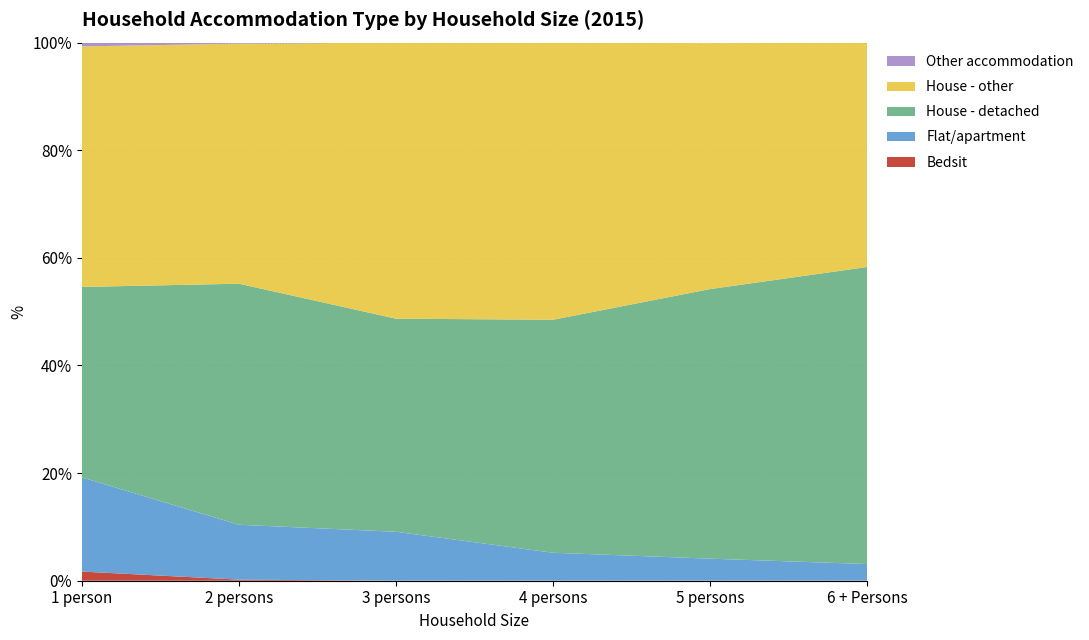

Reading left to right, transcribe all the data shown in this chart.

Bedsit: 1 person=1.7	2 persons=0.2	3 persons=0.0	4 persons=0.0	5 persons=0.0	6 + Persons=0.0
Flat/apartment: 1 person=17.5	2 persons=10.2	3 persons=9.1	4 persons=5.2	5 persons=4.1	6 + Persons=3.1
House - detached: 1 person=35.4	2 persons=44.8	3 persons=39.6	4 persons=43.3	5 persons=50.1	6 + Persons=55.2
House - other: 1 person=44.7	2 persons=44.6	3 persons=51.3	4 persons=51.5	5 persons=45.7	6 + Persons=41.7
Other accommodation: 1 person=0.7	2 persons=0.1	3 persons=0.1	4 persons=0.0	5 persons=0.0	6 + Persons=0.0